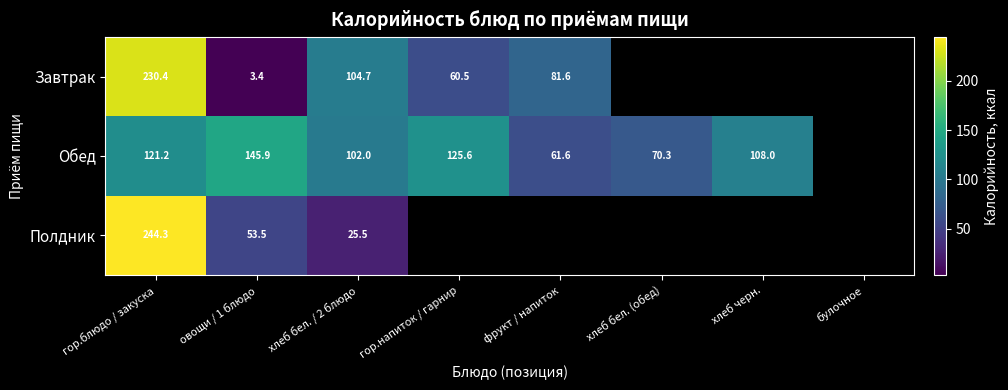

Is the value of Обед at гор.блюдо / закуска greater than the value of Завтрак at гор.напиток / гарнир?

Yes